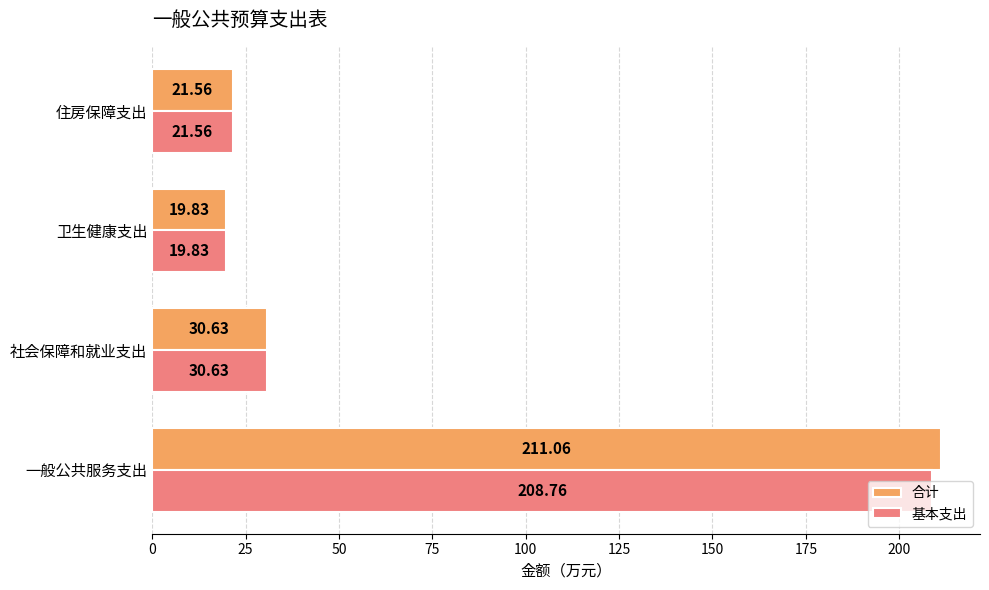

What is the sum of the 合计 values at 社会保障和就业支出 and 卫生健康支出?

50.5